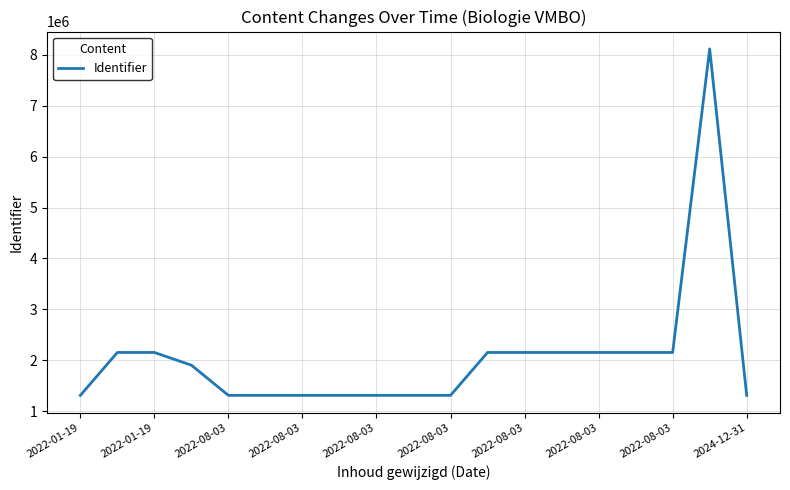

What is the smallest value displayed?

1309712